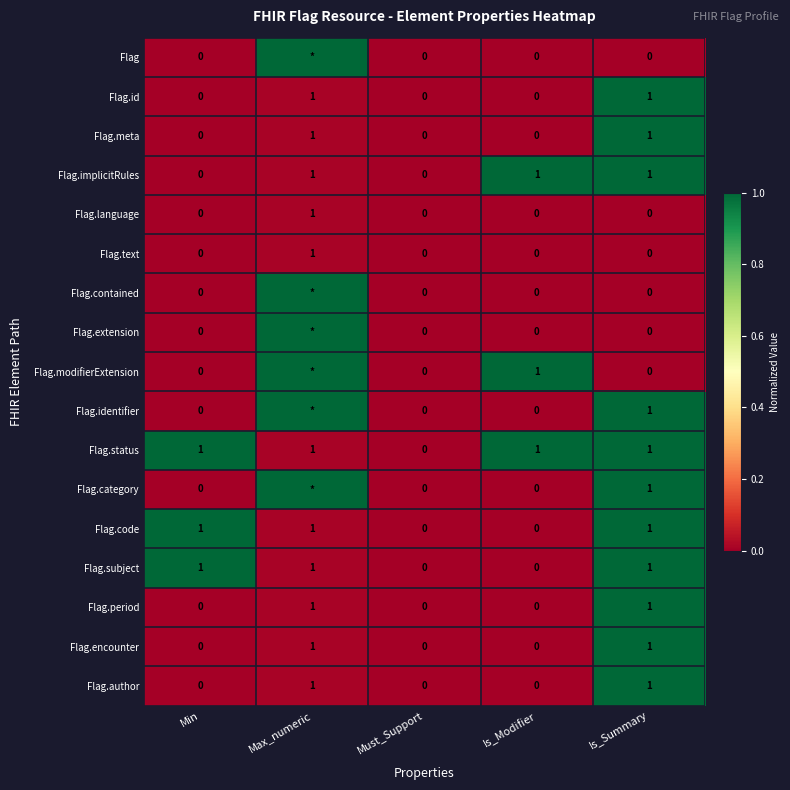

True or false: Flag.meta has a value of 1 at Max_numeric.

True